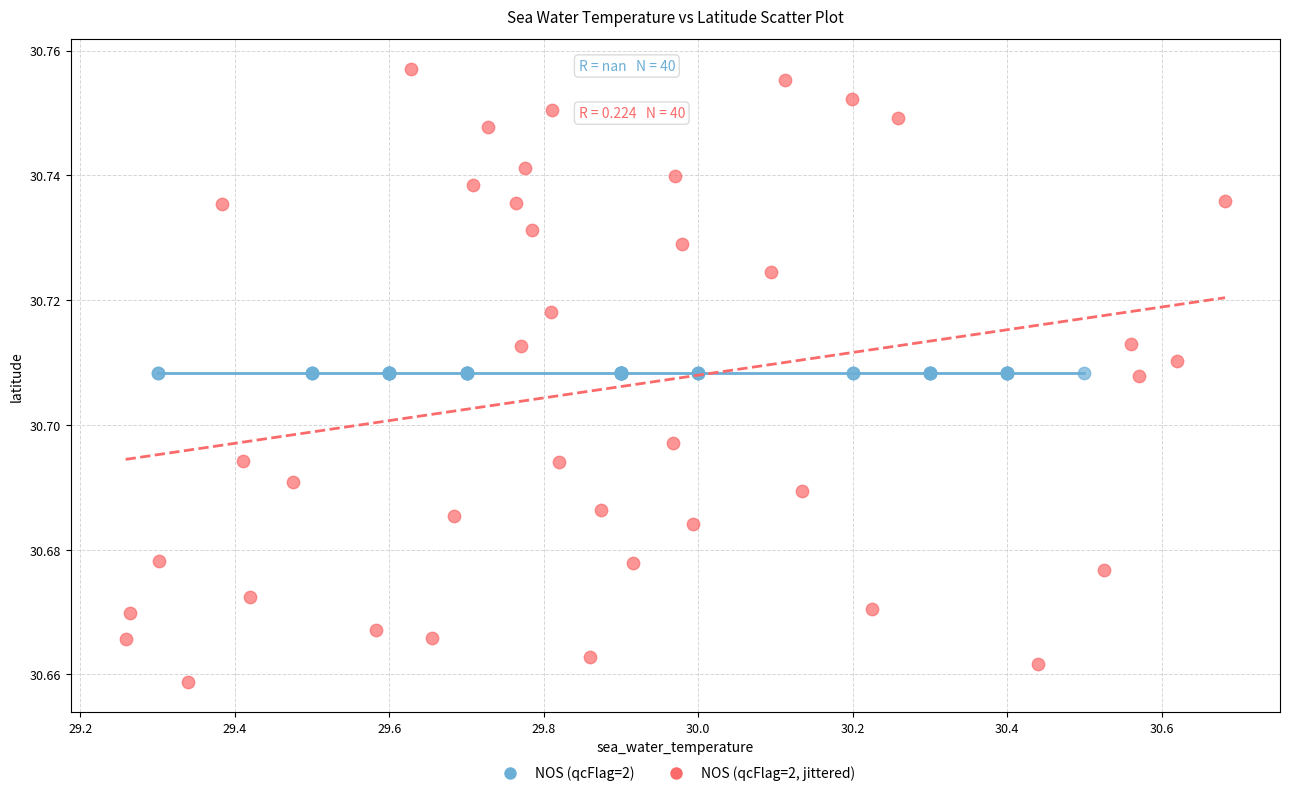

Which series reaches the minimum Y coordinate?

NOS (qcFlag=2, jittered)